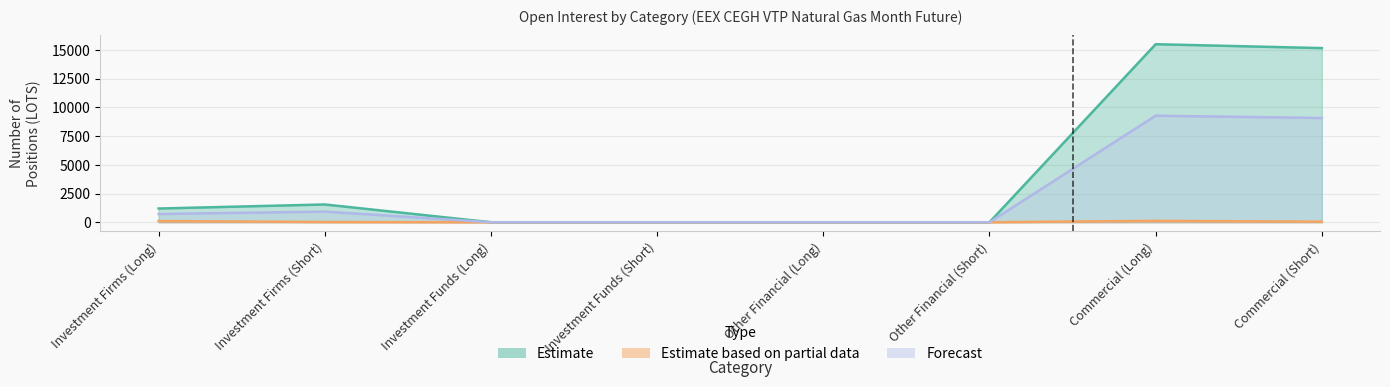

What is the sum of all Estimate values?

33399